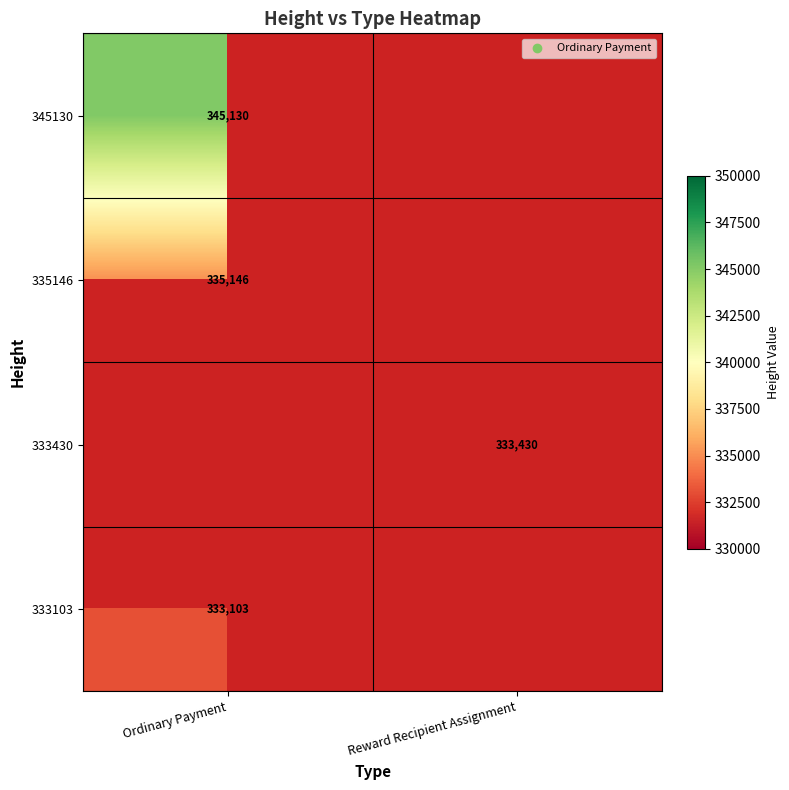

Between Reward Recipient Assignment and Ordinary Payment, which is larger?

Ordinary Payment